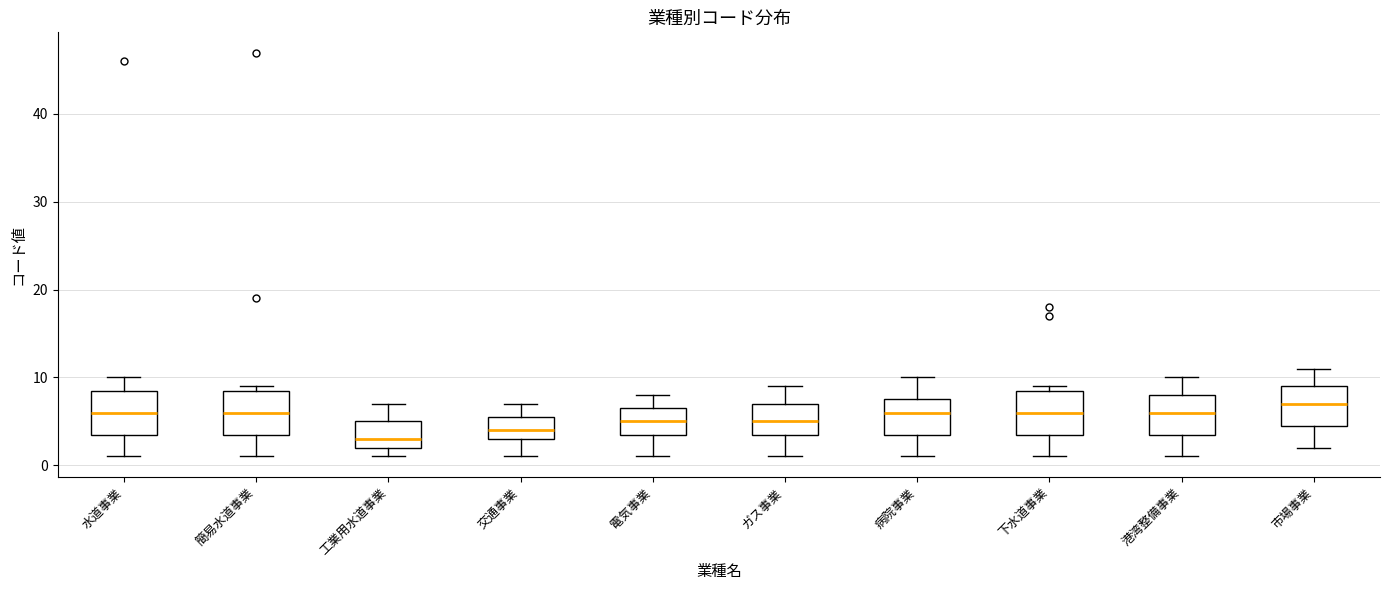

Reading left to right, read every box against the y-axis: the position of its median line, the range the box covers, and the ends of its whiskers. The values are not printed on the chart, so give them approximately, as read against the axis.

水道事業: median 6, box 4 to 9, whiskers 1 to 10
簡易水道事業: median 6, box 4 to 9, whiskers 1 to 9 (just above the box's upper edge)
工業用水道事業: median 3, box 2 to 5, whiskers 1 to 7
交通事業: median 4, box 3 to 6, whiskers 1 to 7
電気事業: median 5, box 4 to 7, whiskers 1 to 8
ガス事業: median 5, box 4 to 7, whiskers 1 to 9
病院事業: median 6, box 4 to 8, whiskers 1 to 10
下水道事業: median 6, box 4 to 9, whiskers 1 to 9 (just above the box's upper edge)
港湾整備事業: median 6, box 4 to 8, whiskers 1 to 10
市場事業: median 7, box 5 to 9, whiskers 2 to 11